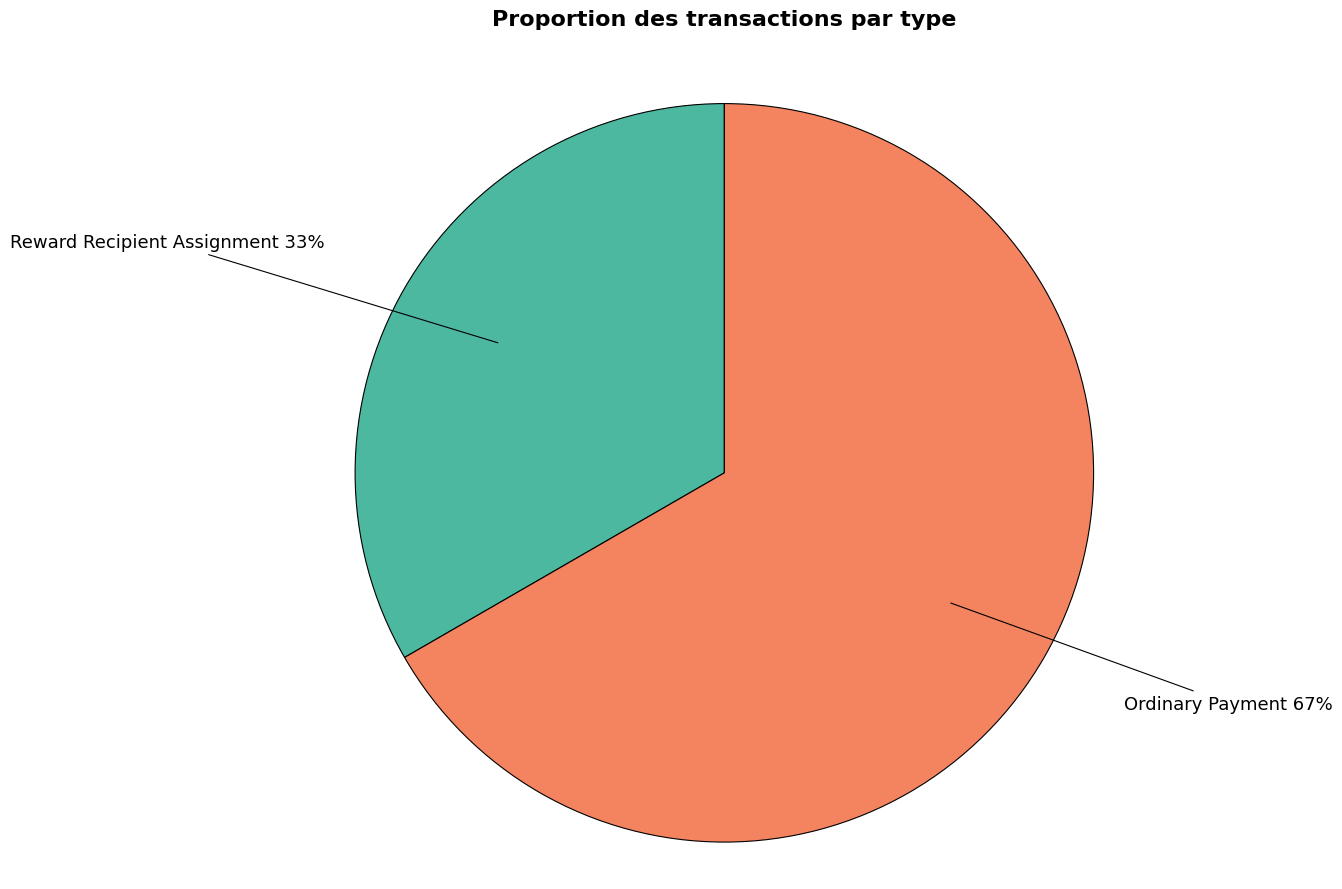

Which slice is the smallest?

Reward Recipient Assignment